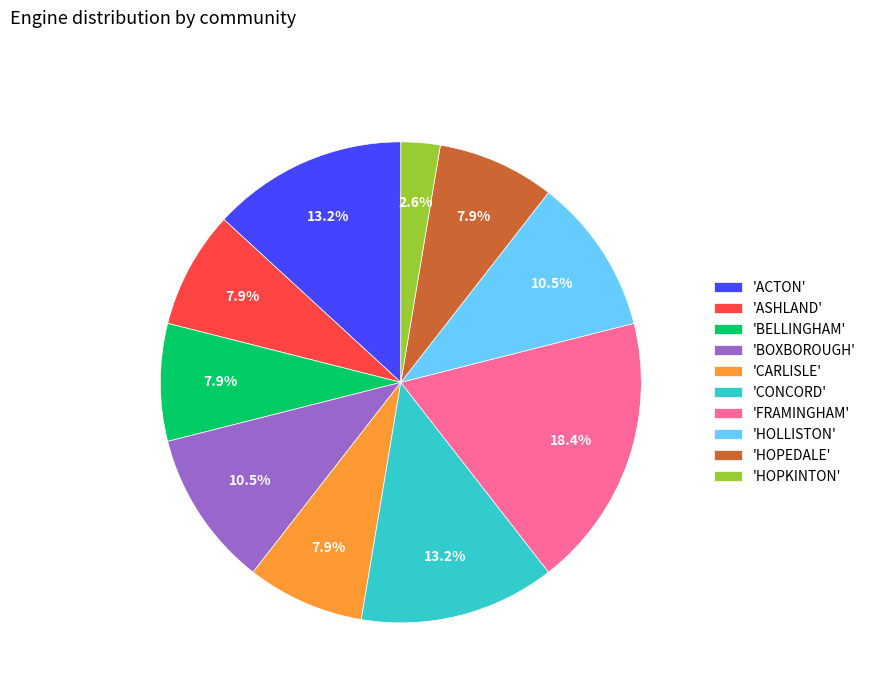

Approximately how many times larger is the value at 'CARLISLE' compared to 'BELLINGHAM'?

1.0